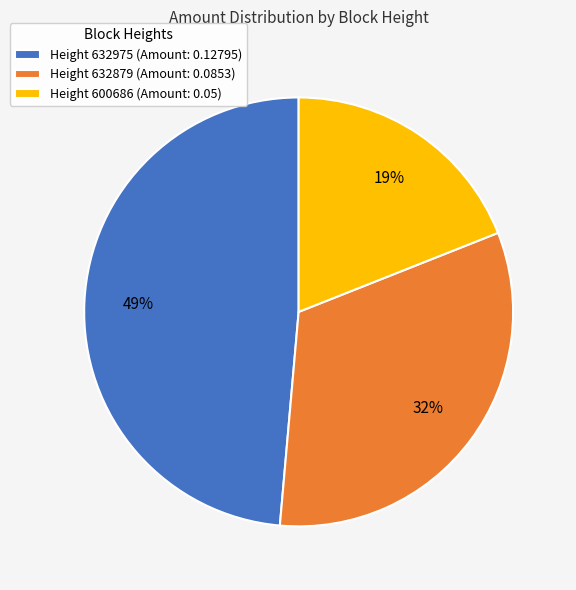

Is the sum of Height 632879 (Amount: 0.0853) and Height 600686 (Amount: 0.05) greater than half?

Yes